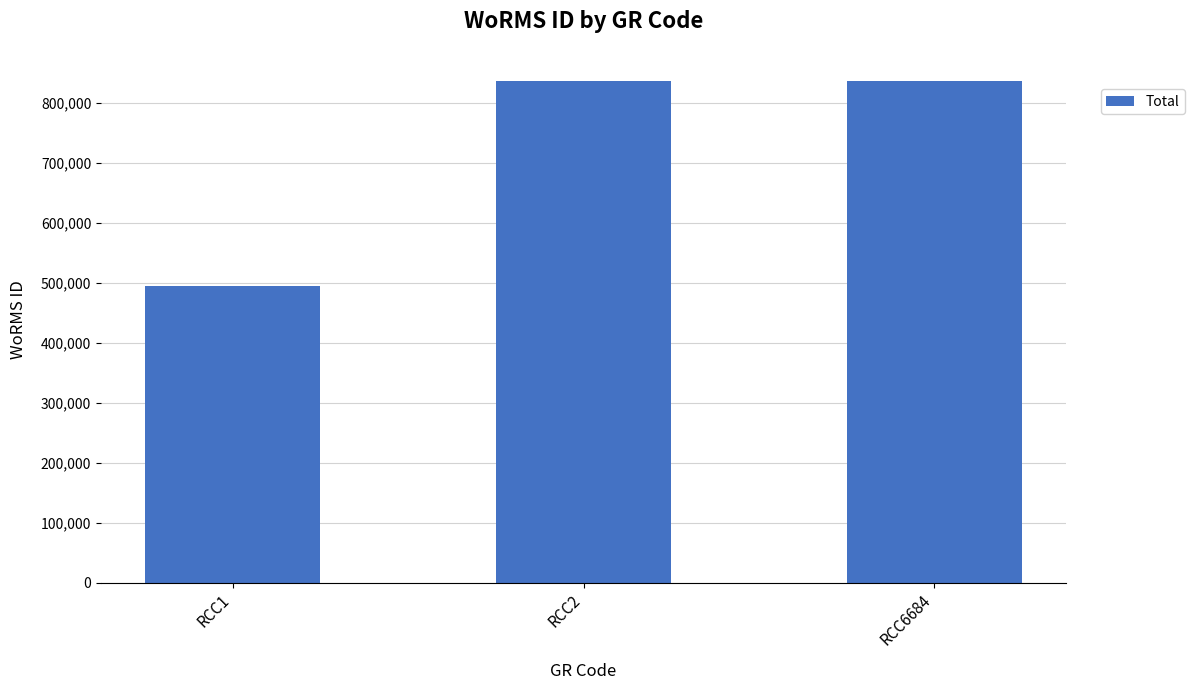

What is the greatest value displayed?

837201